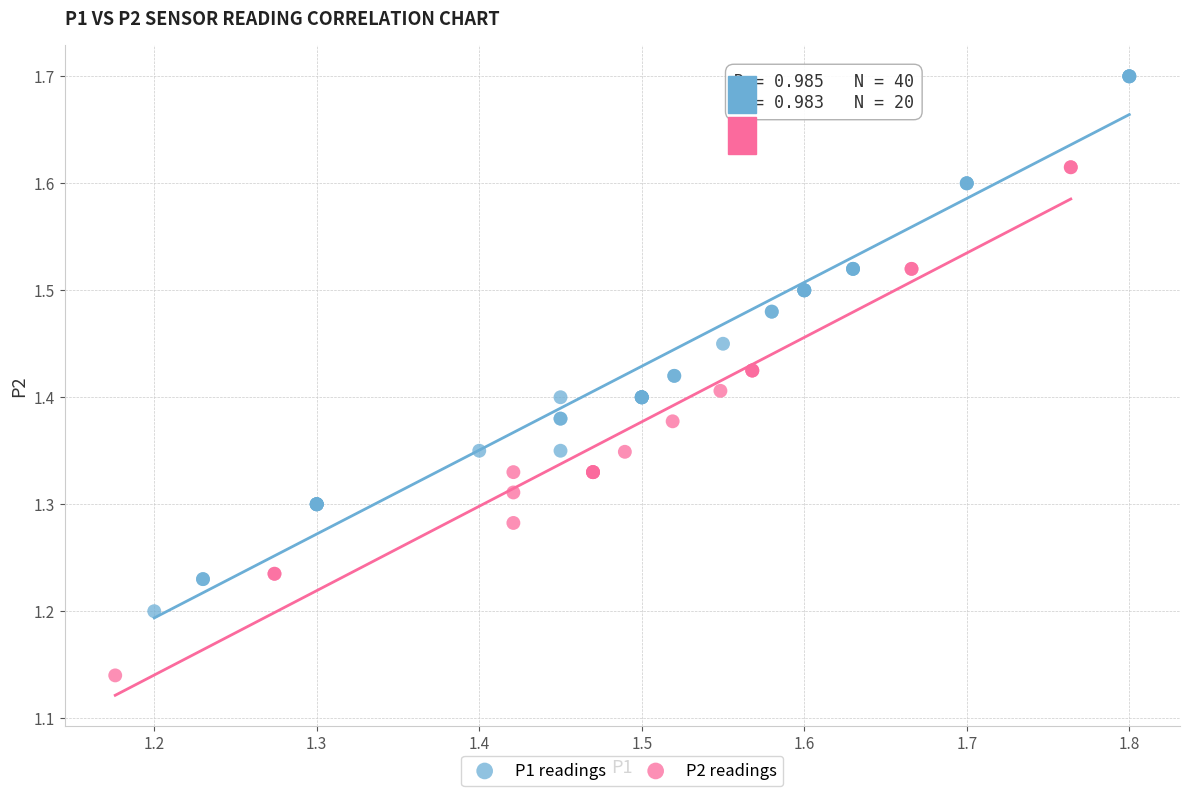

Which series reaches the maximum Y coordinate?

P1 readings